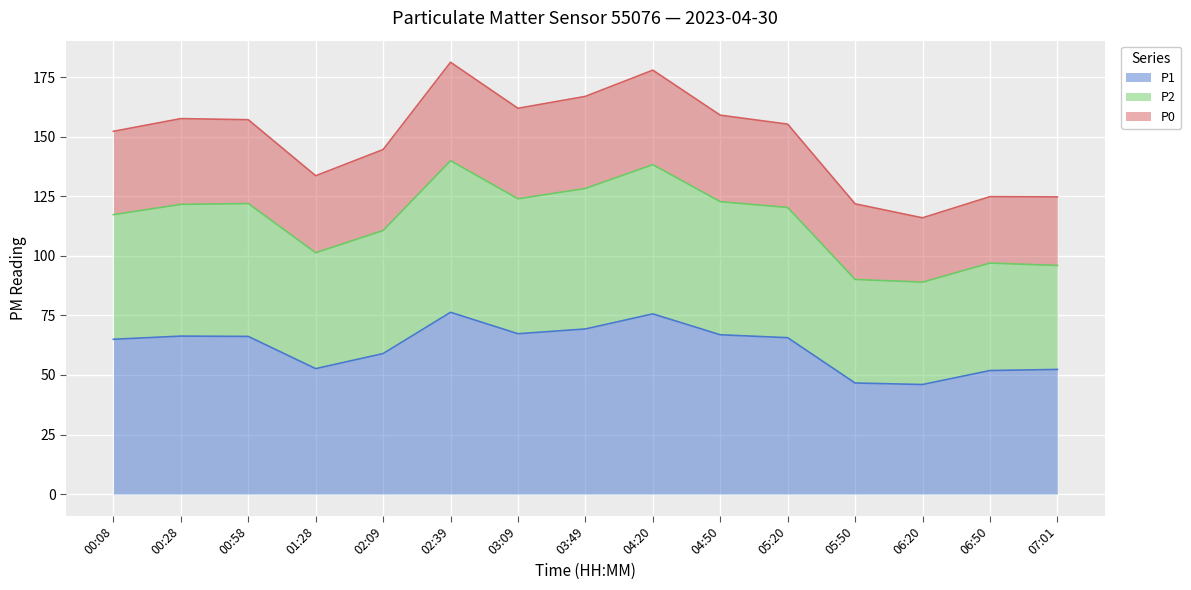

What position from the left is 04:20?

9